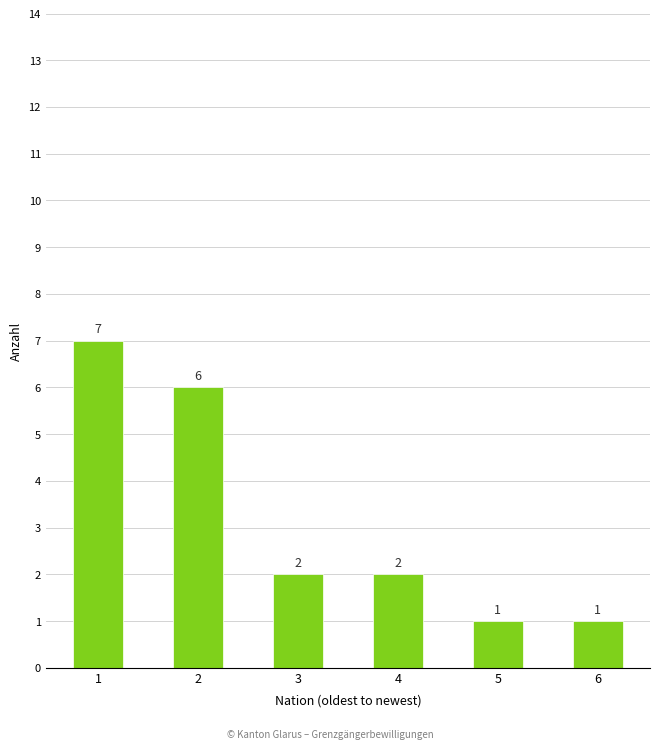

What is the value of the 5th bar from the left?

1